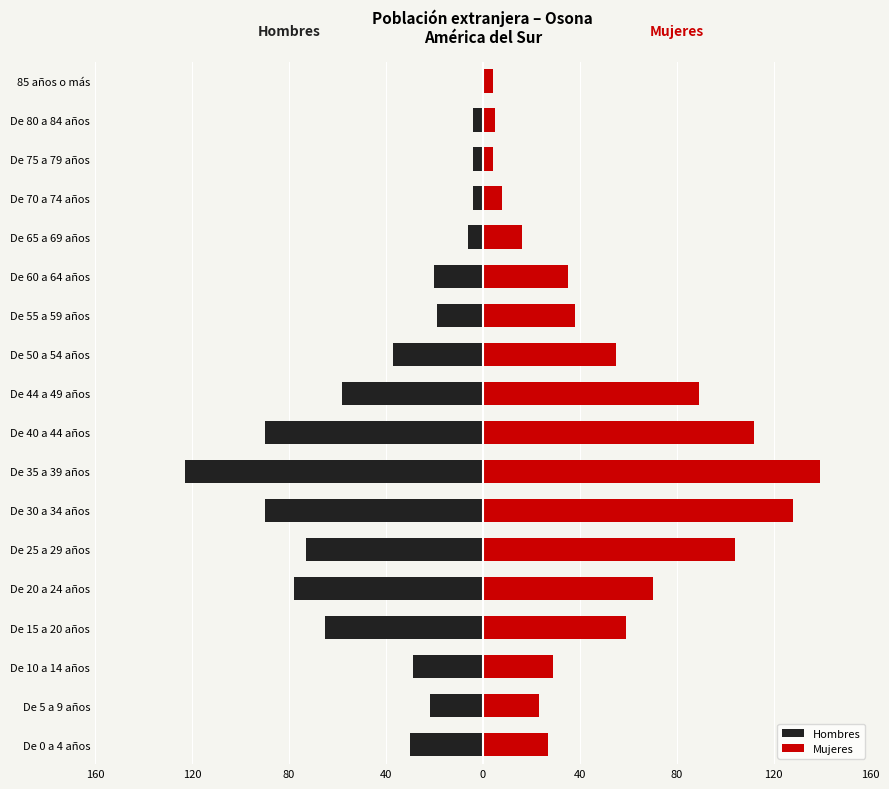

How many bars are there in each group?

2